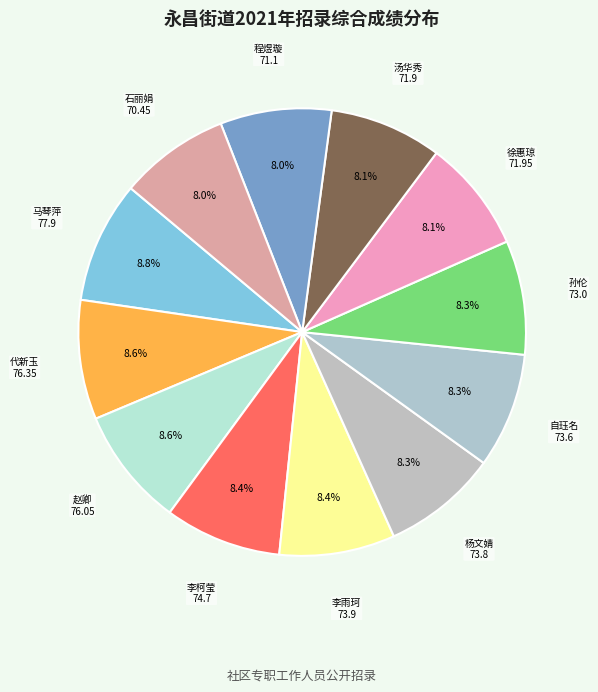

To the nearest percent, what is the combined percentage of 汤华秀 and 杨文婧?

16%